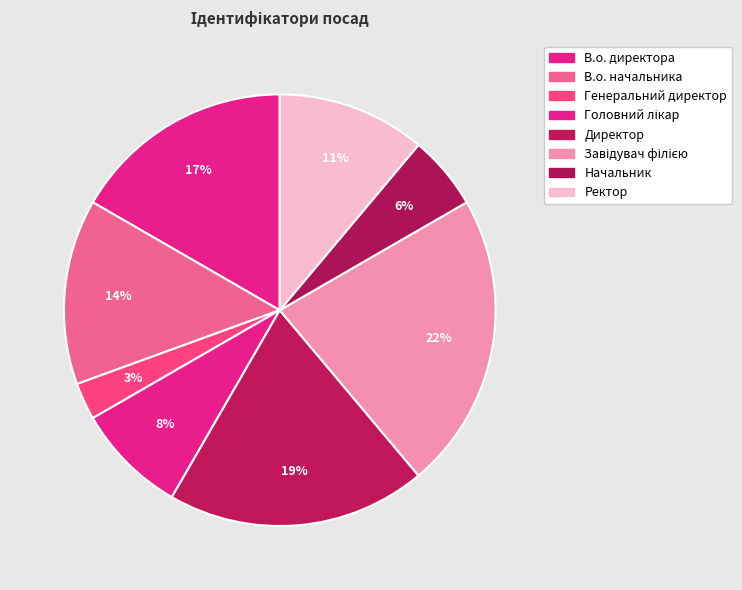

How many slices are in this pie chart?

8